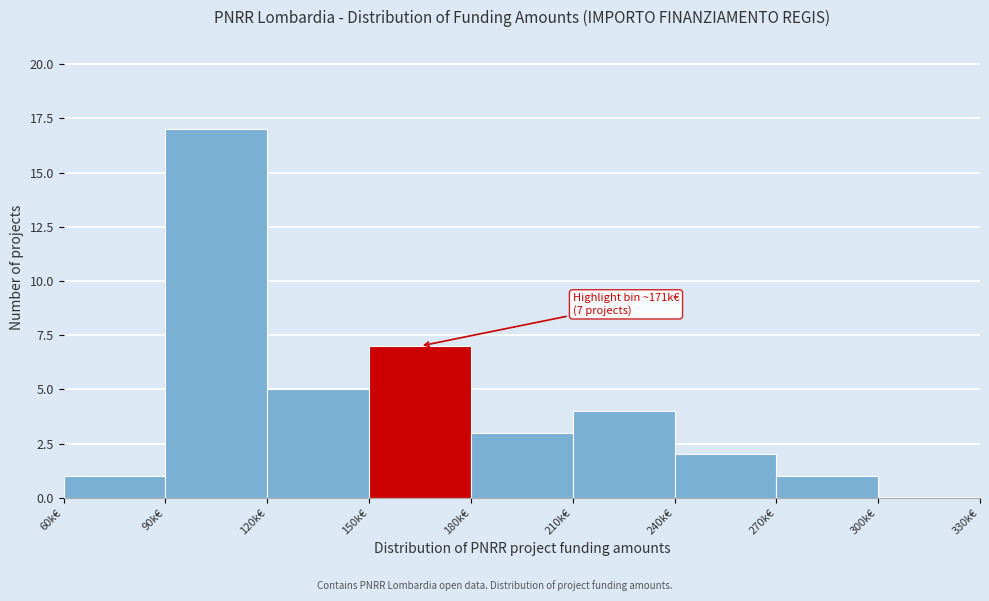

Reading left to right, extract all data points from this chart.

60k€=1	90k€=17	120k€=5	150k€=7	180k€=3	210k€=4	240k€=2	270k€=1	300k€=0